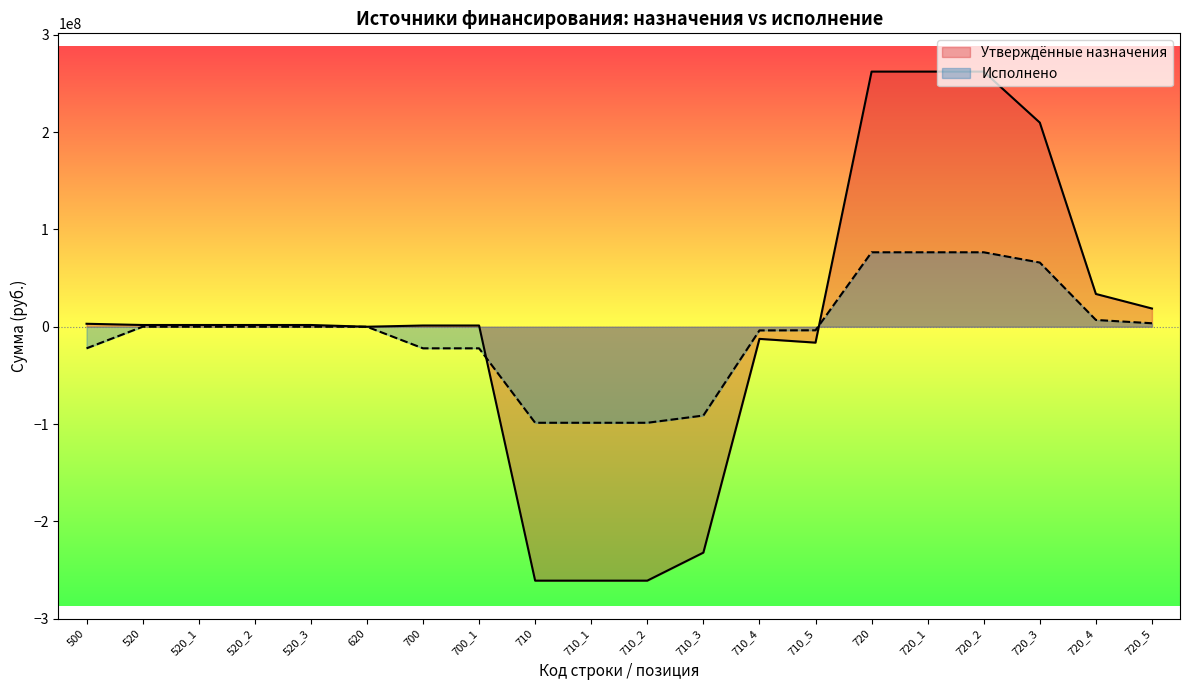

Which series has the widest spread of values?

Утверждённые назначения